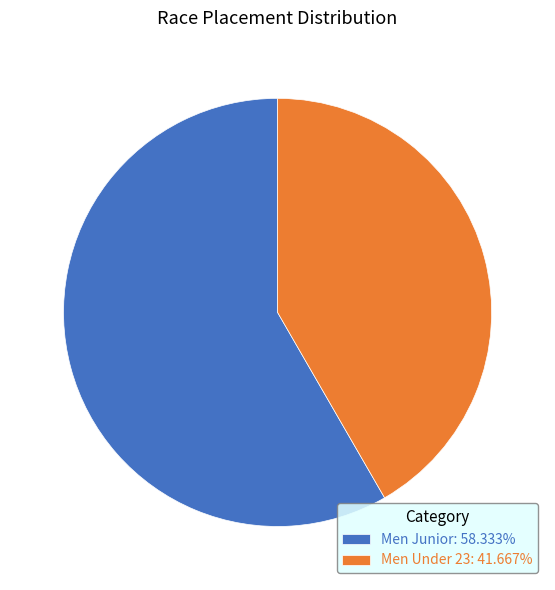

Rank the categories by value from lowest to highest.

Men Under 23, Men Junior